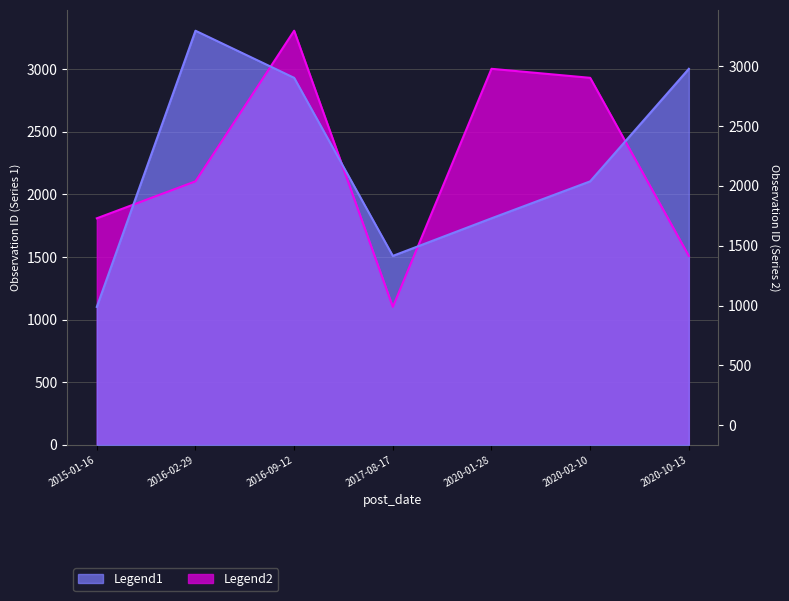

At which category does Legend2 reach its first local peak?

2016-09-12